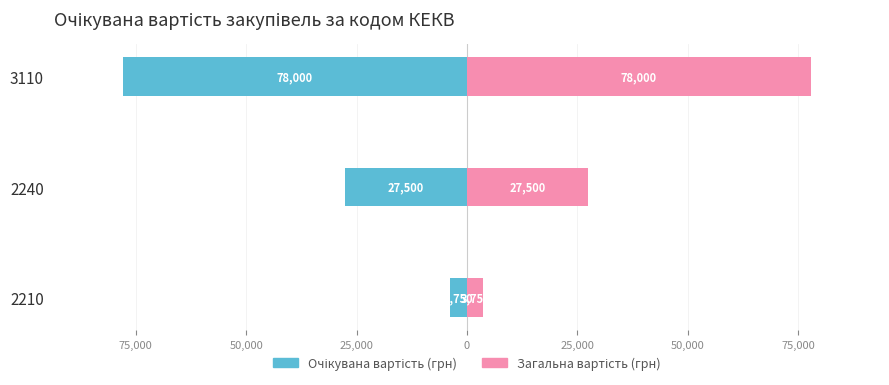

What is the highest value of the Загальна вартість (грн) series?

78000